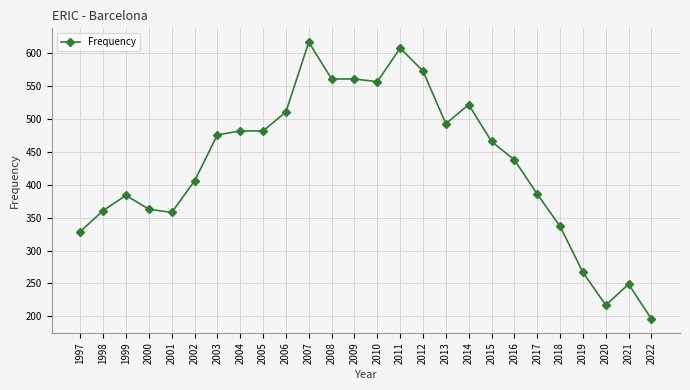

The chart shows a value of 406 at 2002. True or false?

True